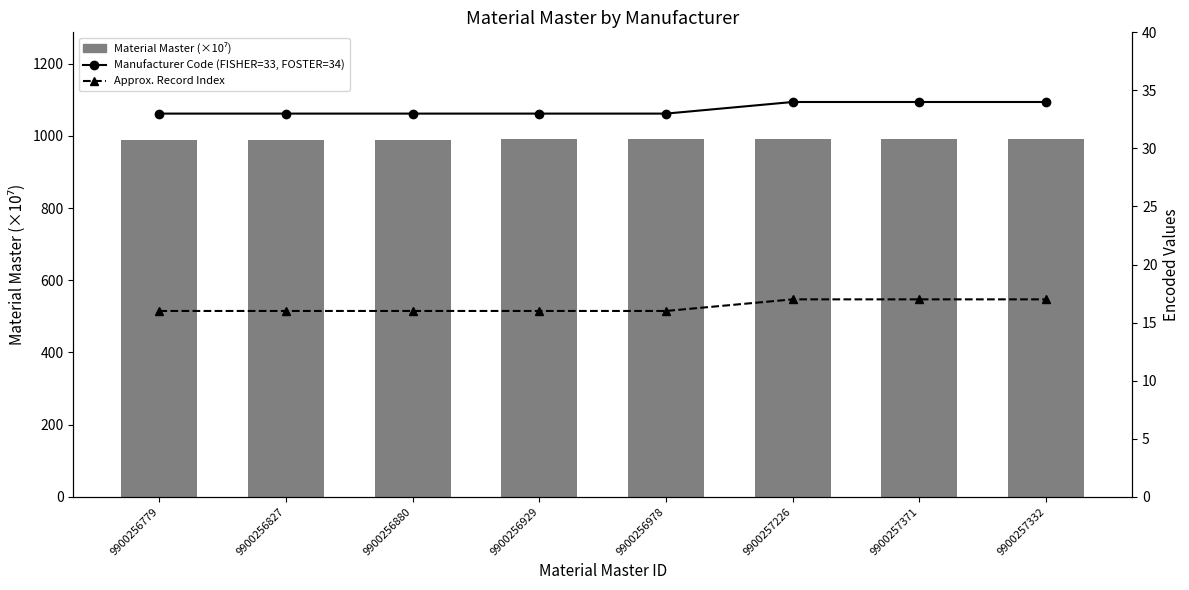

How many Approx. Record Index values are between 16 and 17?

8